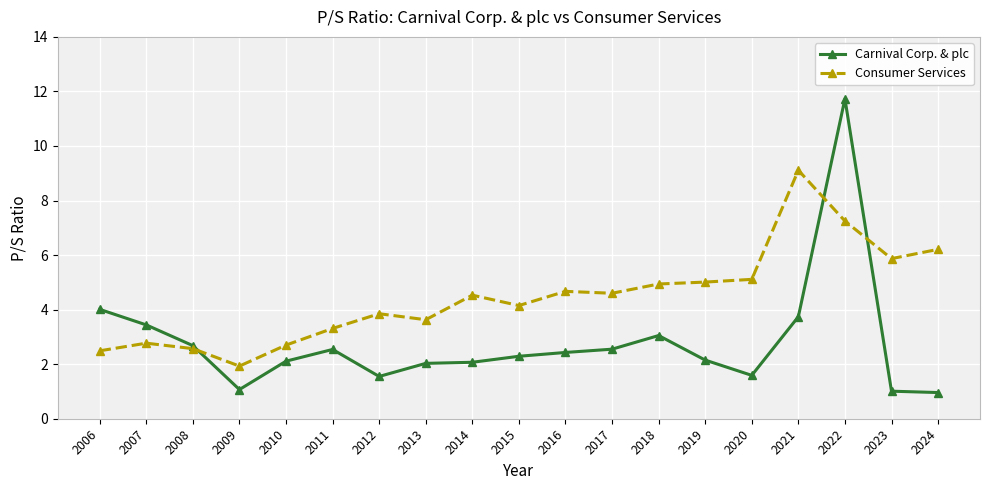

Is the value of Consumer Services at 2020 greater than the value of Carnival Corp. & plc at 2018?

Yes